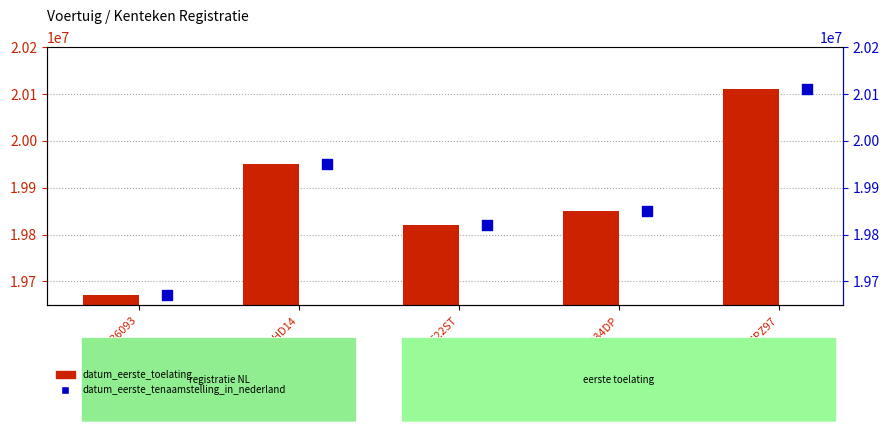

Which series contains the lowest Y value?

datum_eerste_toelating